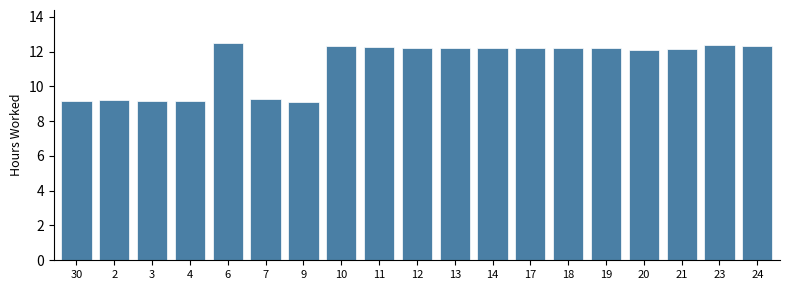

Is it true that the value at 14 is 16.1?

False